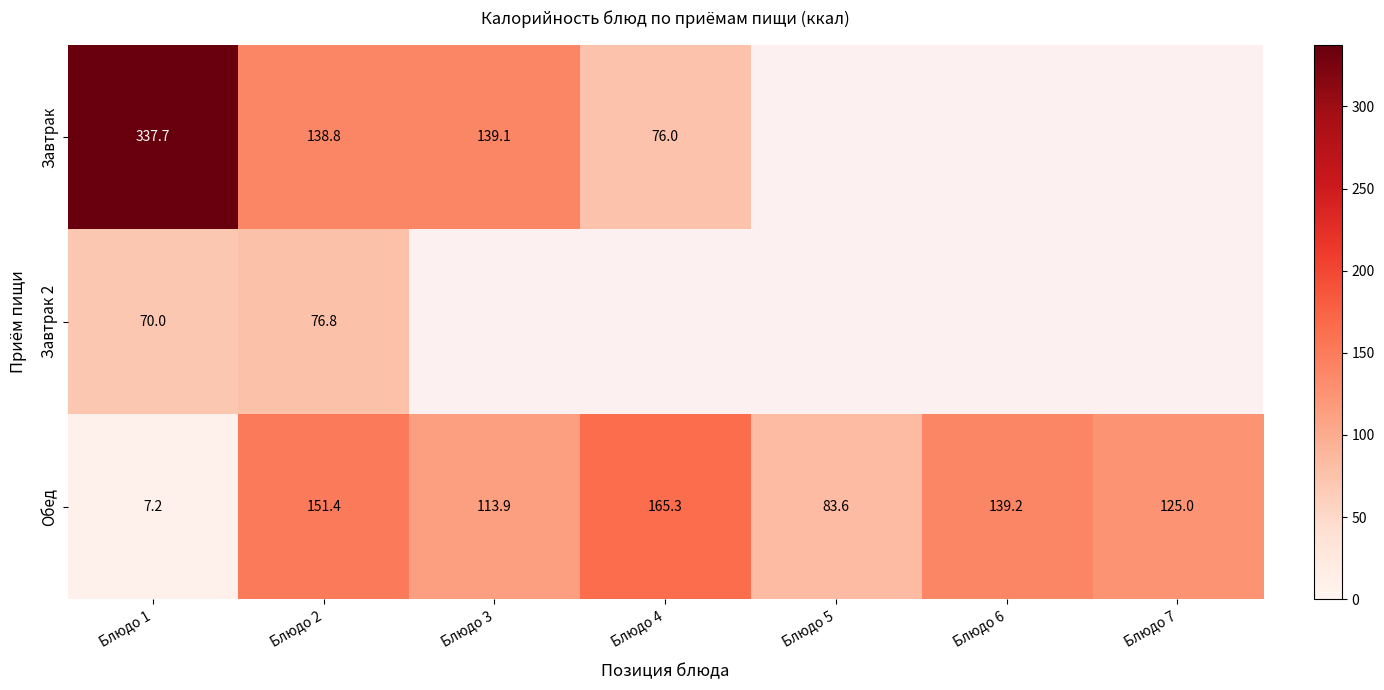

What is the total value across all series at Блюдо 3?

253.0